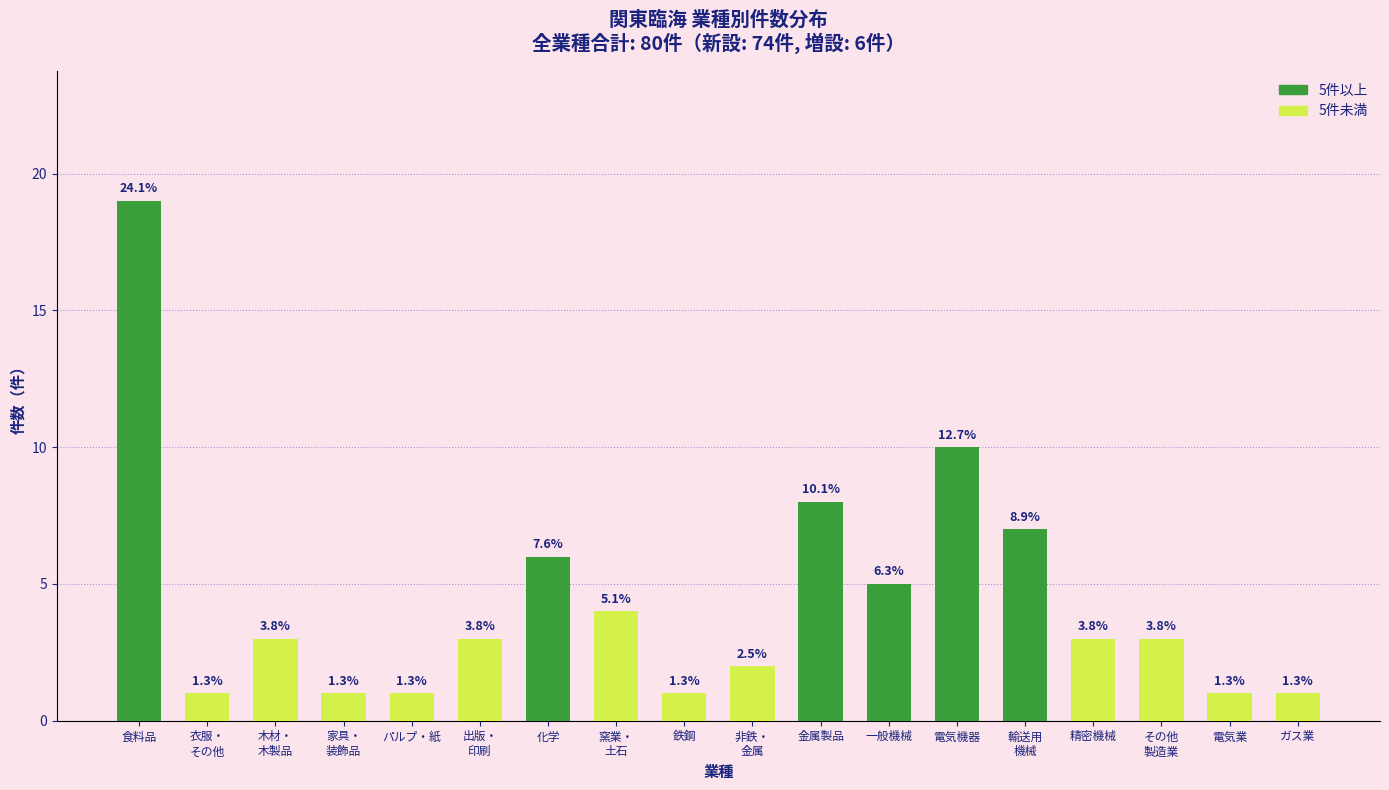

Does the chart contain any negative values?

No